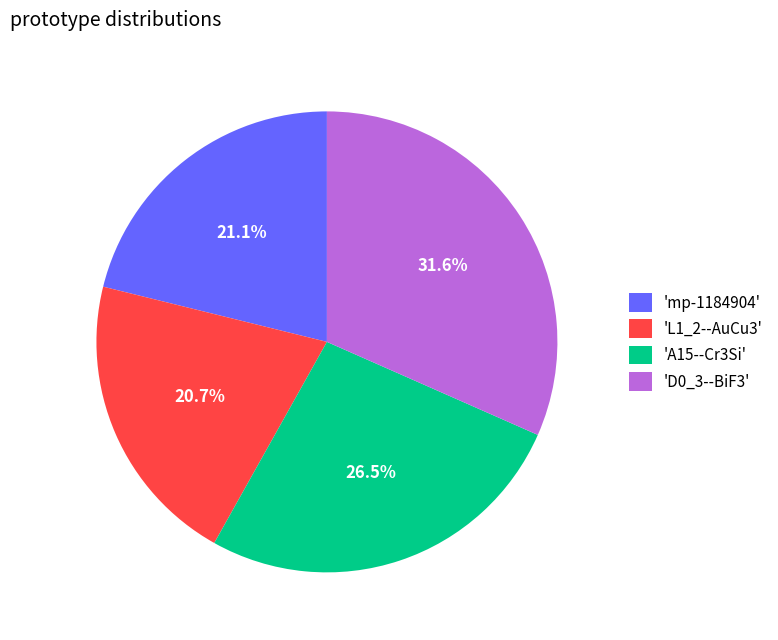

Which has a higher value, 'mp-1184904' or 'A15--Cr3Si'?

'A15--Cr3Si'